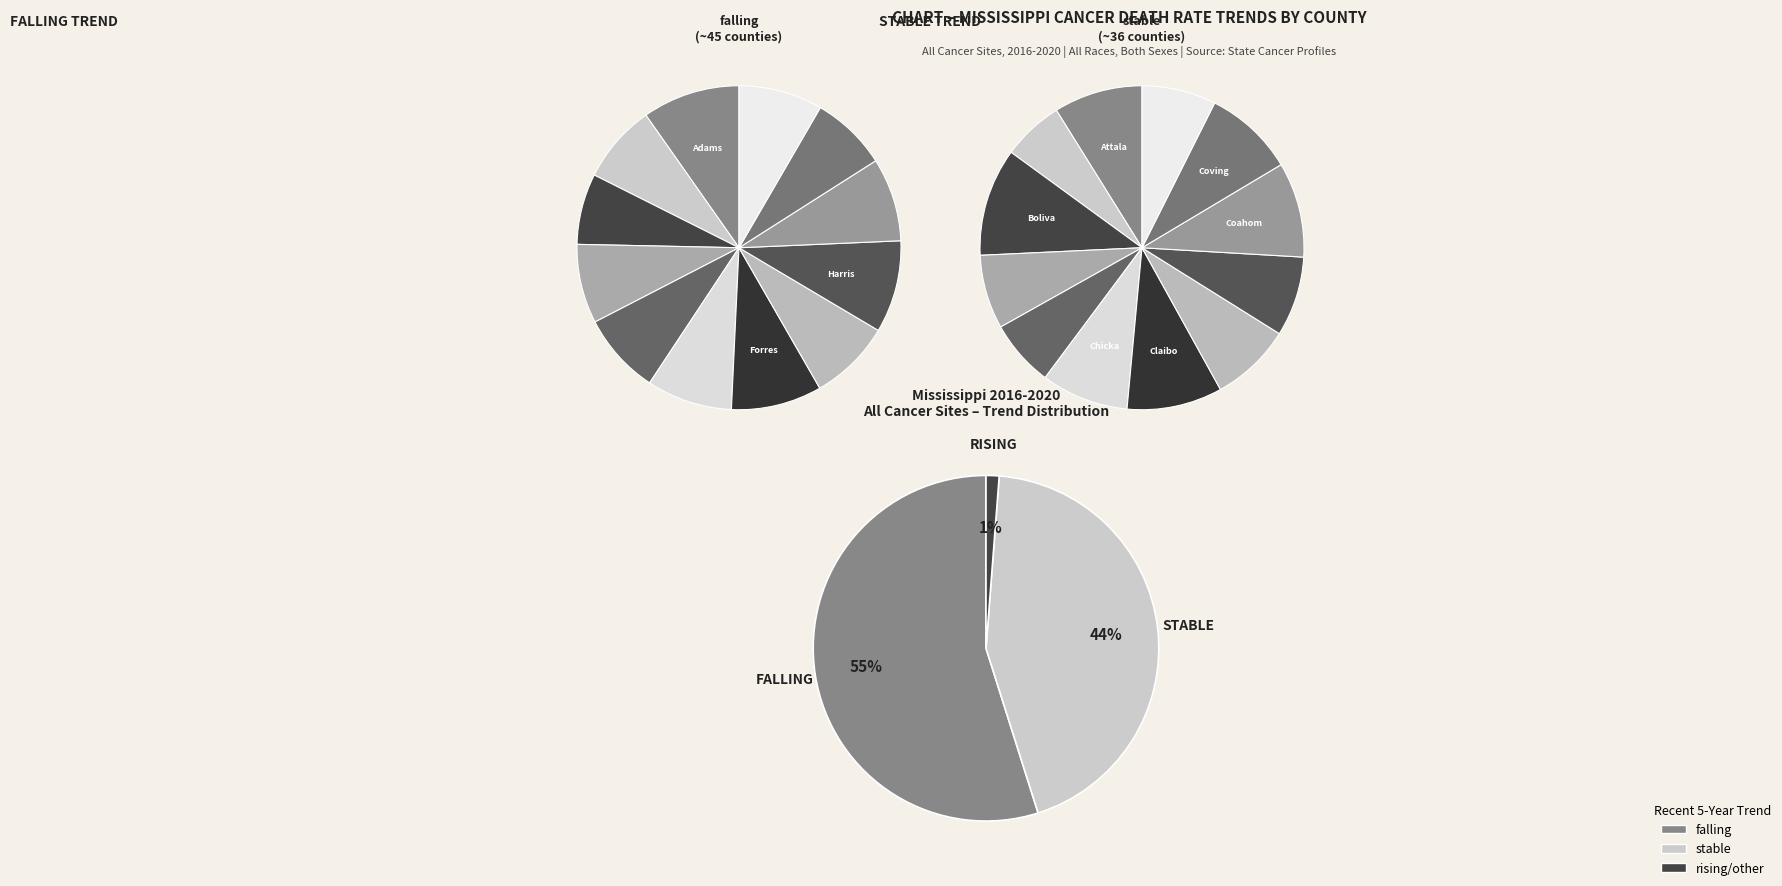

The falling slice represents 55% of the pie. True or false?

True